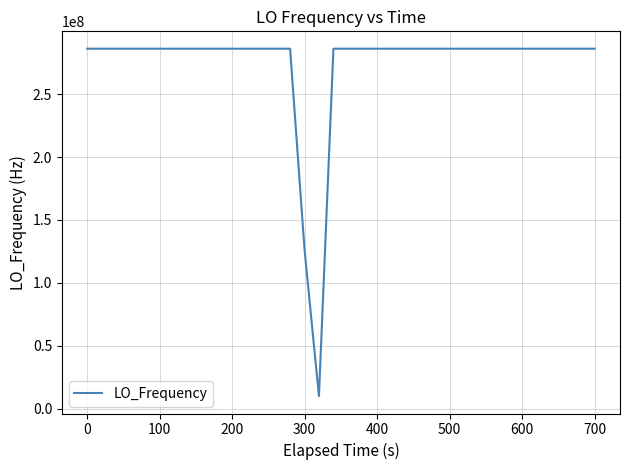

What is the difference between the maximum and minimum values?

276047056.4